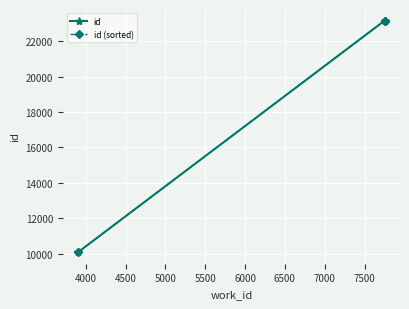

What is the sum of all id (sorted) values?

56402